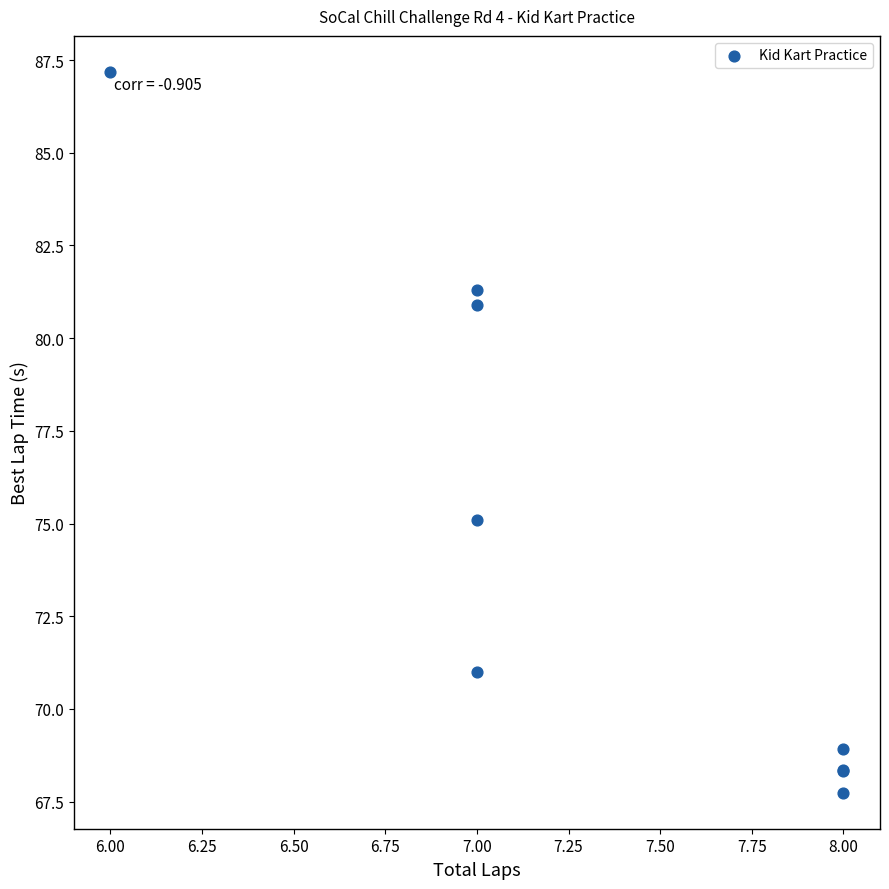

What Y value in the scatter plot is closest to 77?

75.1